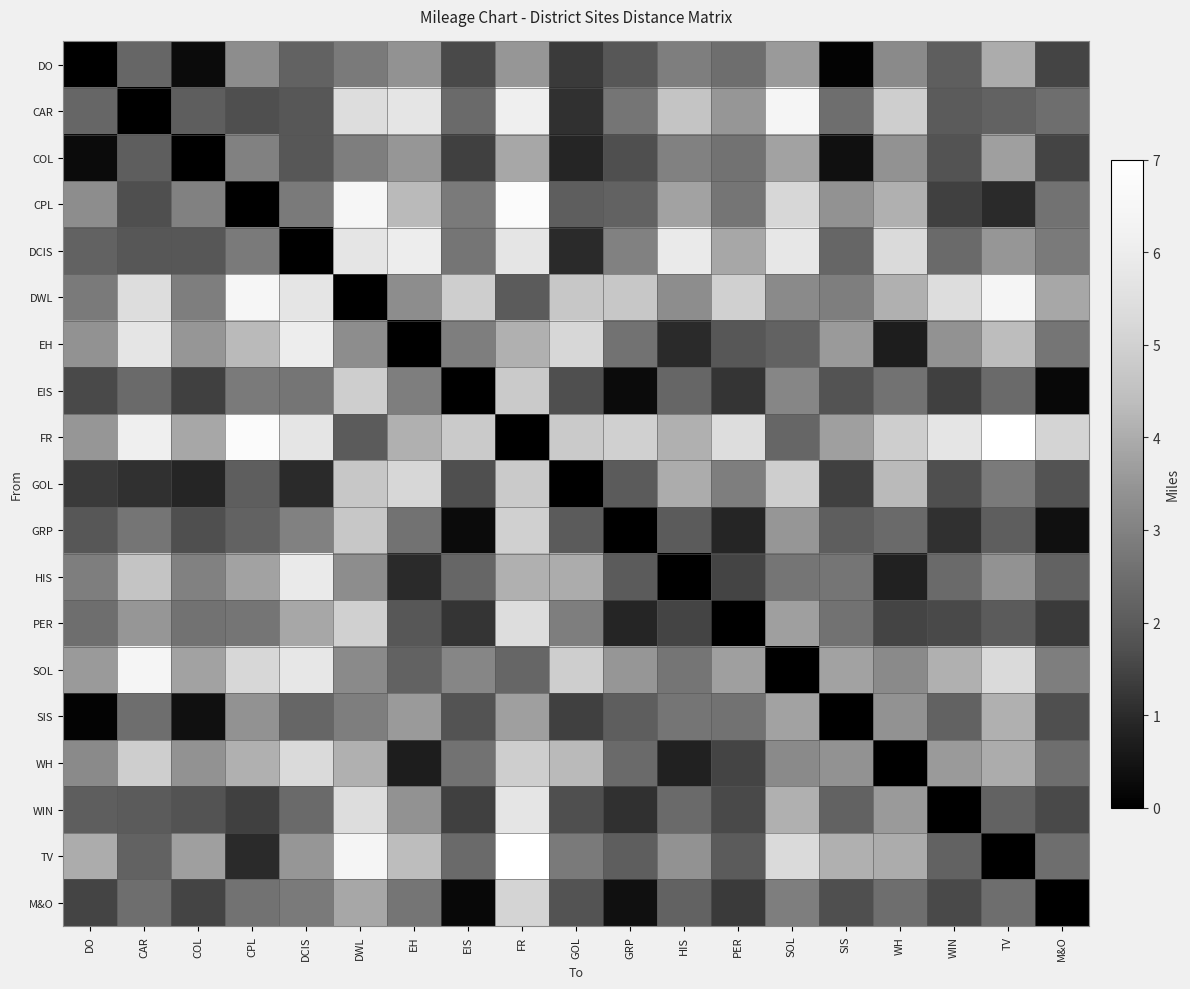

Reading right to left, list all the values displayed in this chart.

DO: M&O=1.5	TV=4.0	WIN=2.1	WH=3.2	SIS=0.1	SOL=3.6	PER=2.5	HIS=2.9	GRP=1.9	GOL=1.3	FR=3.5	EIS=1.6	EH=3.4	DWL=2.8	DCIS=2.2	CPL=3.3	COL=0.3	CAR=2.3	DO=0.0
CAR: M&O=2.5	TV=2.2	WIN=2.0	WH=4.9	SIS=2.5	SOL=6.4	PER=3.5	HIS=4.6	GRP=2.7	GOL=1.1	FR=6.1	EIS=2.4	EH=5.7	DWL=5.4	DCIS=1.9	CPL=1.7	COL=2.1	CAR=0.0	DO=2.3
COL: M&O=1.5	TV=3.7	WIN=1.8	WH=3.4	SIS=0.4	SOL=3.8	PER=2.6	HIS=3.0	GRP=1.7	GOL=0.9	FR=3.9	EIS=1.4	EH=3.5	DWL=2.9	DCIS=1.9	CPL=3.0	COL=0.0	CAR=2.1	DO=0.3
CPL: M&O=2.6	TV=1.0	WIN=1.4	WH=4.1	SIS=3.4	SOL=5.2	PER=2.7	HIS=3.8	GRP=2.2	GOL=2.1	FR=6.8	EIS=2.8	EH=4.3	DWL=6.5	DCIS=2.8	CPL=0.0	COL=3.0	CAR=1.7	DO=3.3
DCIS: M&O=2.8	TV=3.5	WIN=2.4	WH=5.3	SIS=2.3	SOL=5.8	PER=3.9	HIS=5.9	GRP=3.0	GOL=1.0	FR=5.7	EIS=2.7	EH=6.0	DWL=5.7	DCIS=0.0	CPL=2.8	COL=1.9	CAR=1.9	DO=2.2
DWL: M&O=3.9	TV=6.4	WIN=5.4	WH=4.1	SIS=2.9	SOL=3.2	PER=5.0	HIS=3.3	GRP=4.7	GOL=4.7	FR=2.0	EIS=4.9	EH=3.3	DWL=0.0	DCIS=5.7	CPL=6.5	COL=2.9	CAR=5.4	DO=2.8
EH: M&O=2.7	TV=4.4	WIN=3.4	WH=0.7	SIS=3.6	SOL=2.2	PER=1.9	HIS=1.0	GRP=2.6	GOL=5.2	FR=4.1	EIS=2.9	EH=0.0	DWL=3.3	DCIS=6.0	CPL=4.3	COL=3.5	CAR=5.7	DO=3.4
EIS: M&O=0.2	TV=2.4	WIN=1.4	WH=2.6	SIS=1.8	SOL=3.1	PER=1.2	HIS=2.3	GRP=0.3	GOL=1.7	FR=4.8	EIS=0.0	EH=2.9	DWL=4.9	DCIS=2.7	CPL=2.8	COL=1.4	CAR=2.4	DO=1.6
FR: M&O=5.1	TV=7.0	WIN=5.7	WH=4.9	SIS=3.7	SOL=2.3	PER=5.4	HIS=4.1	GRP=5.0	GOL=4.8	FR=0.0	EIS=4.8	EH=4.1	DWL=2.0	DCIS=5.7	CPL=6.8	COL=3.9	CAR=6.1	DO=3.5
GOL: M&O=1.8	TV=2.8	WIN=1.7	WH=4.3	SIS=1.4	SOL=4.9	PER=2.9	HIS=4.0	GRP=2.0	GOL=0.0	FR=4.8	EIS=1.7	EH=5.2	DWL=4.7	DCIS=1.0	CPL=2.1	COL=0.9	CAR=1.1	DO=1.3
GRP: M&O=0.4	TV=2.1	WIN=1.1	WH=2.4	SIS=2.1	SOL=3.5	PER=0.9	HIS=2.0	GRP=0.0	GOL=2.0	FR=5.0	EIS=0.3	EH=2.6	DWL=4.7	DCIS=3.0	CPL=2.2	COL=1.7	CAR=2.7	DO=1.9
HIS: M&O=2.2	TV=3.4	WIN=2.4	WH=0.8	SIS=2.7	SOL=2.7	PER=1.5	HIS=0.0	GRP=2.0	GOL=4.0	FR=4.1	EIS=2.3	EH=1.0	DWL=3.3	DCIS=5.9	CPL=3.8	COL=3.0	CAR=4.6	DO=2.9
PER: M&O=1.3	TV=2.0	WIN=1.6	WH=1.5	SIS=2.6	SOL=3.7	PER=0.0	HIS=1.5	GRP=0.9	GOL=2.9	FR=5.4	EIS=1.2	EH=1.9	DWL=5.0	DCIS=3.9	CPL=2.7	COL=2.6	CAR=3.5	DO=2.5
SOL: M&O=2.9	TV=5.3	WIN=4.1	WH=3.2	SIS=3.8	SOL=0.0	PER=3.7	HIS=2.7	GRP=3.5	GOL=4.9	FR=2.3	EIS=3.1	EH=2.2	DWL=3.2	DCIS=5.8	CPL=5.2	COL=3.8	CAR=6.4	DO=3.6
SIS: M&O=1.7	TV=4.1	WIN=2.2	WH=3.4	SIS=0.0	SOL=3.8	PER=2.6	HIS=2.7	GRP=2.1	GOL=1.4	FR=3.7	EIS=1.8	EH=3.6	DWL=2.9	DCIS=2.3	CPL=3.4	COL=0.4	CAR=2.5	DO=0.1
WH: M&O=2.5	TV=4.0	WIN=3.6	WH=0.0	SIS=3.4	SOL=3.2	PER=1.5	HIS=0.8	GRP=2.4	GOL=4.3	FR=4.9	EIS=2.6	EH=0.7	DWL=4.1	DCIS=5.3	CPL=4.1	COL=3.4	CAR=4.9	DO=3.2
WIN: M&O=1.6	TV=2.2	WIN=0.0	WH=3.6	SIS=2.2	SOL=4.1	PER=1.6	HIS=2.4	GRP=1.1	GOL=1.7	FR=5.7	EIS=1.4	EH=3.4	DWL=5.4	DCIS=2.4	CPL=1.4	COL=1.8	CAR=2.0	DO=2.1
TV: M&O=2.5	TV=0.0	WIN=2.2	WH=4.0	SIS=4.1	SOL=5.3	PER=2.0	HIS=3.4	GRP=2.1	GOL=2.8	FR=7.0	EIS=2.4	EH=4.4	DWL=6.4	DCIS=3.5	CPL=1.0	COL=3.7	CAR=2.2	DO=4.0
M&O: M&O=0.0	TV=2.5	WIN=1.6	WH=2.5	SIS=1.7	SOL=2.9	PER=1.3	HIS=2.2	GRP=0.4	GOL=1.8	FR=5.1	EIS=0.2	EH=2.7	DWL=3.9	DCIS=2.8	CPL=2.6	COL=1.5	CAR=2.5	DO=1.5